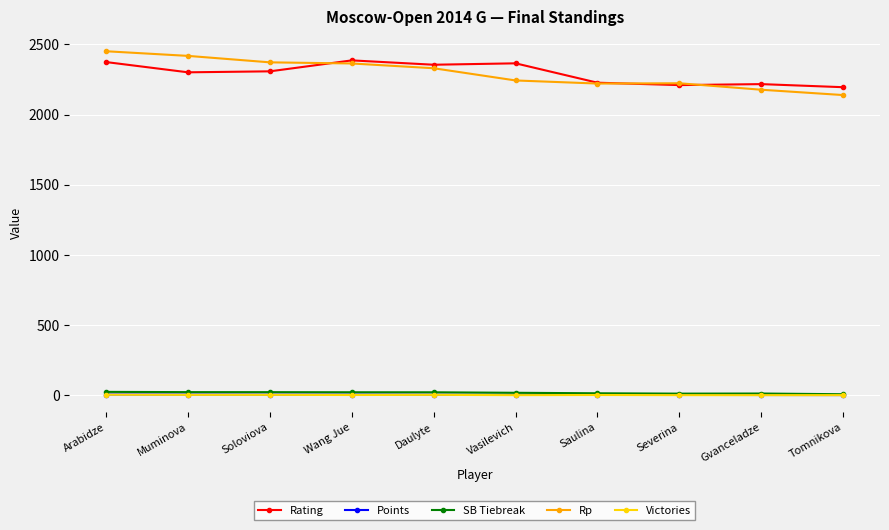

What is the label of the 5th point from the right?

Vasilevich